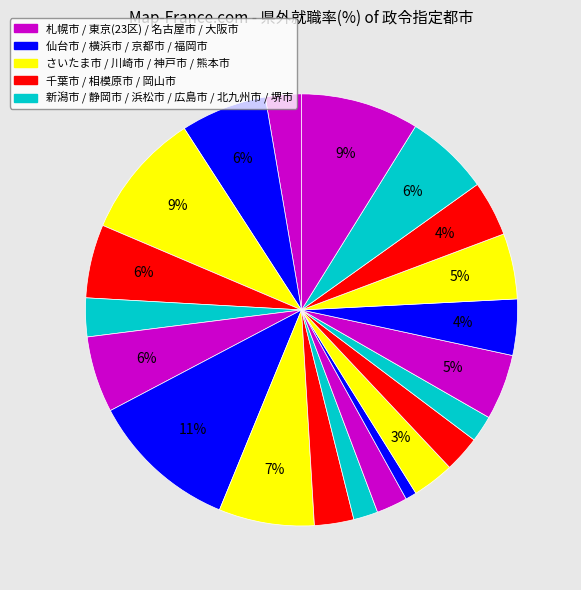

Which category has the biggest portion of the pie?

川崎市